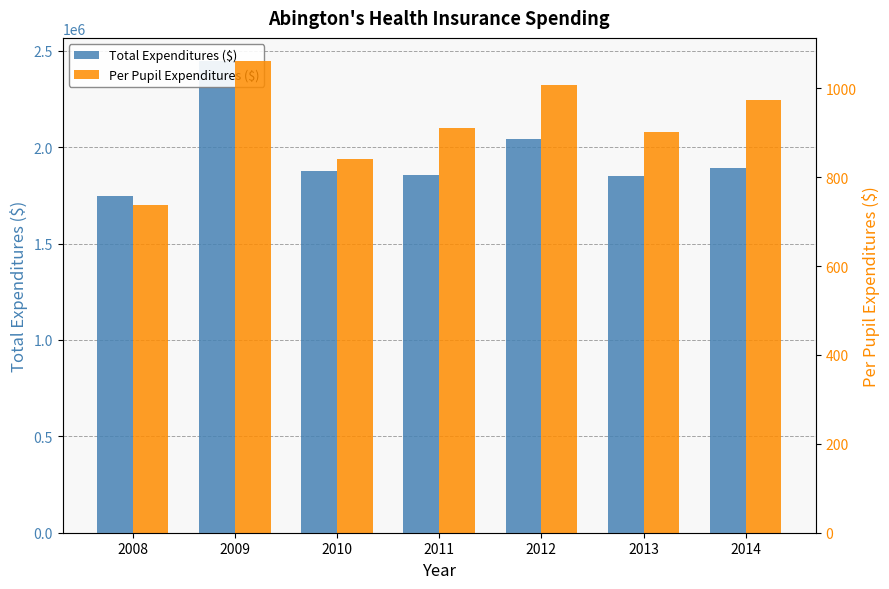

What is the sum of all Per Pupil Expenditures ($) values?

6434.5